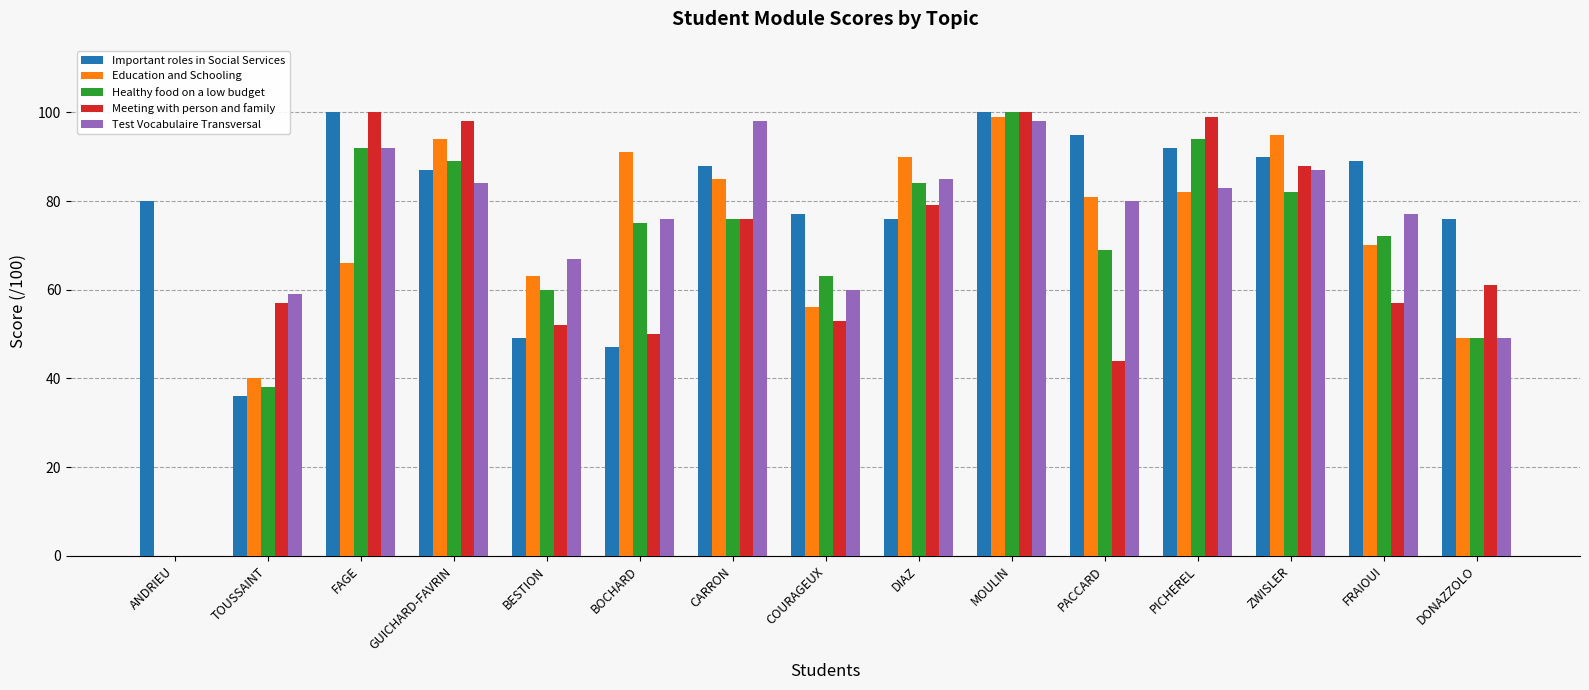

Read the Important roles in Social Services value at TOUSSAINT.

36